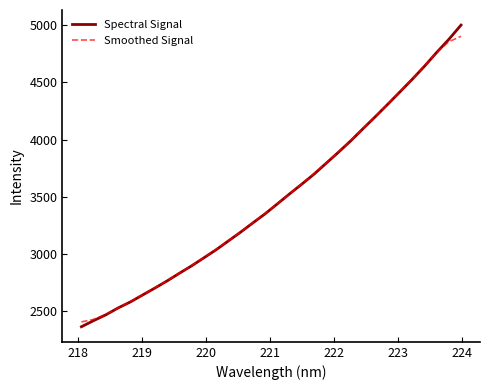

What is the smallest value displayed?

2365.4